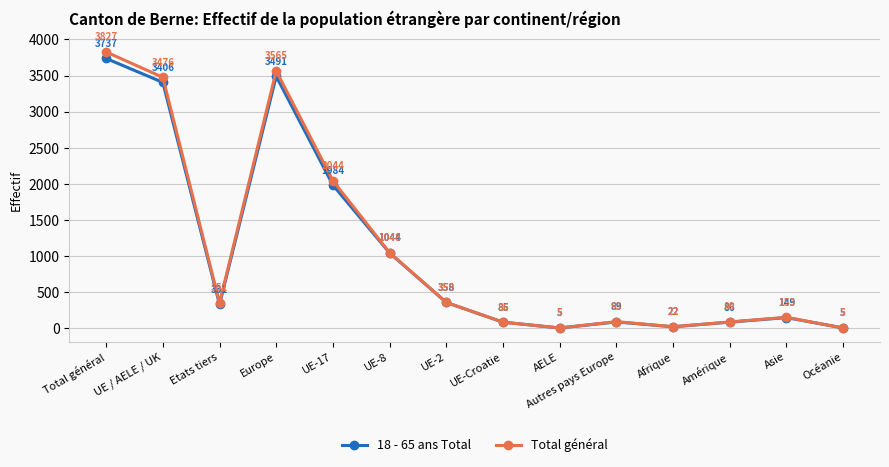

What is the sum of the 18 - 65 ans Total values at UE / AELE / UK and AELE?

3411